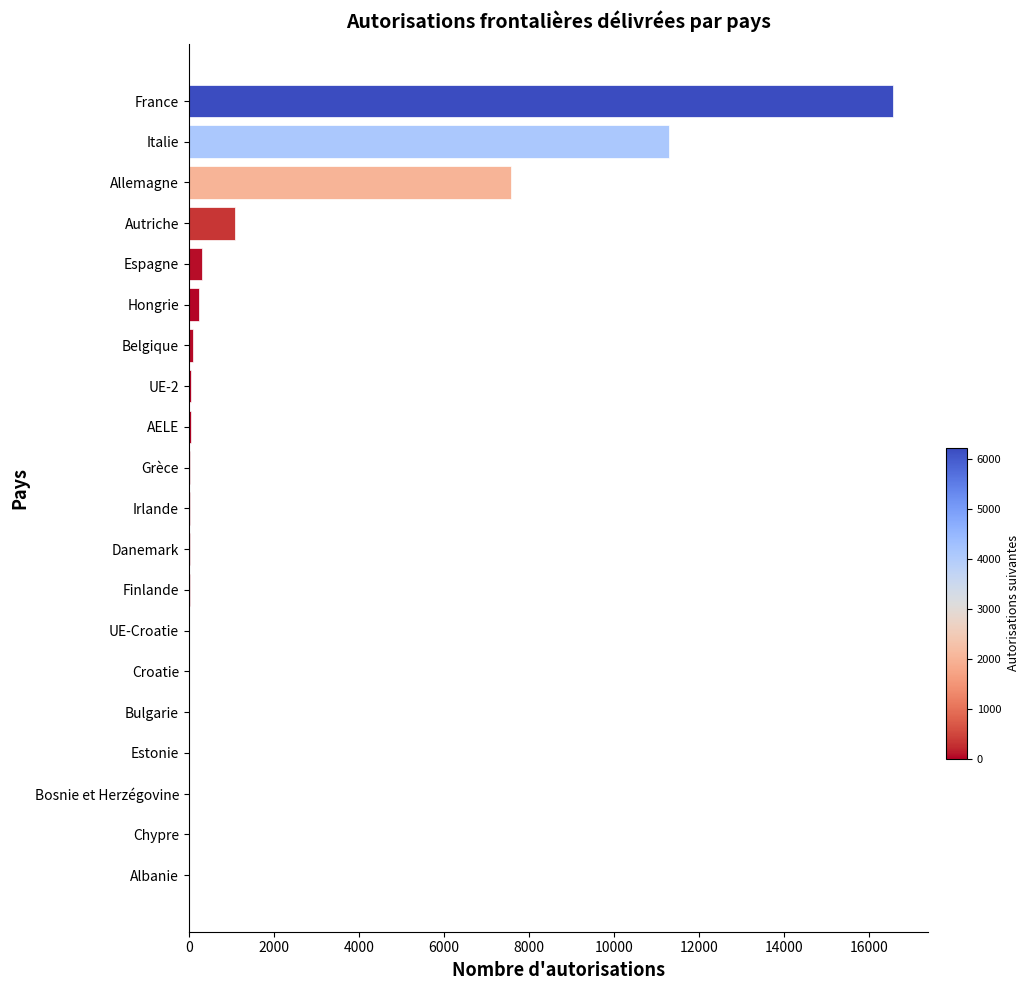

Does the chart contain stacked bars?

No